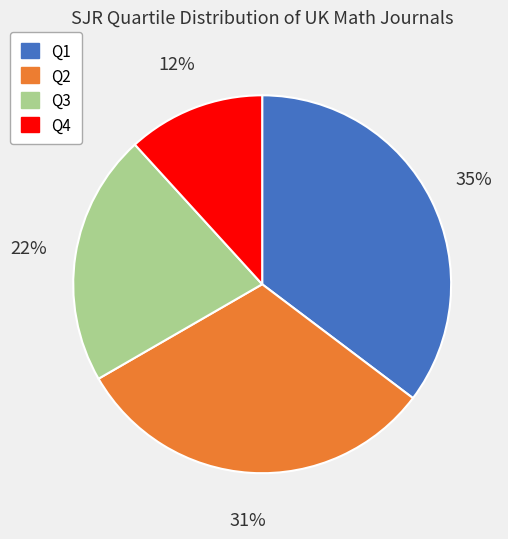

Combined, do Q4 and Q2 account for over 50%?

No